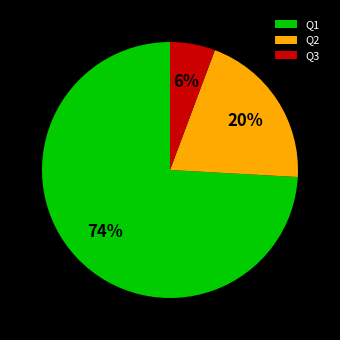

To the nearest percent, what is the combined percentage of Q3 and Q2?

26%